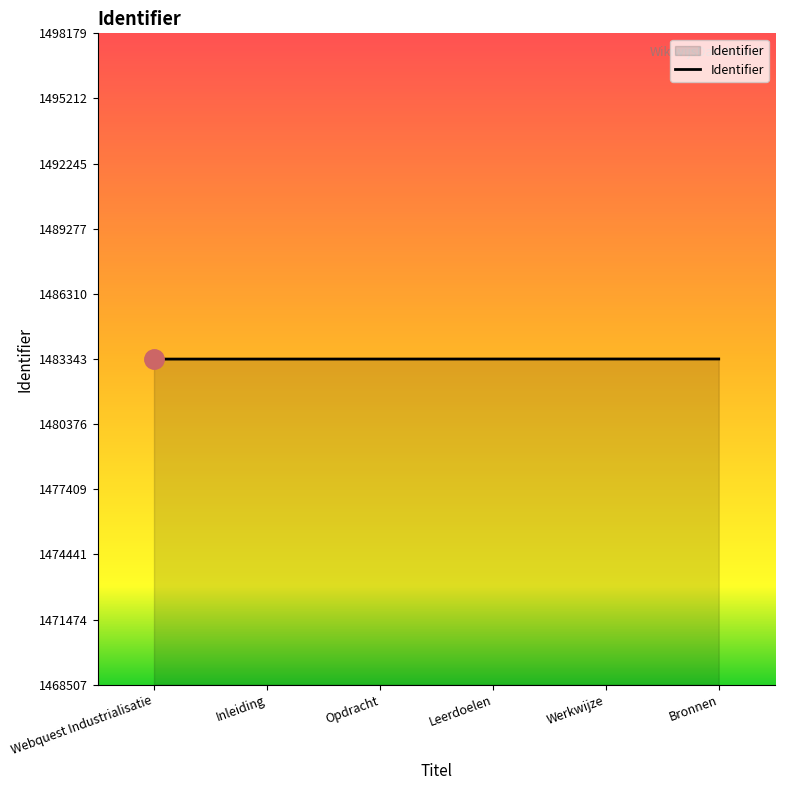

What value does the data have at Opdracht?

1483343